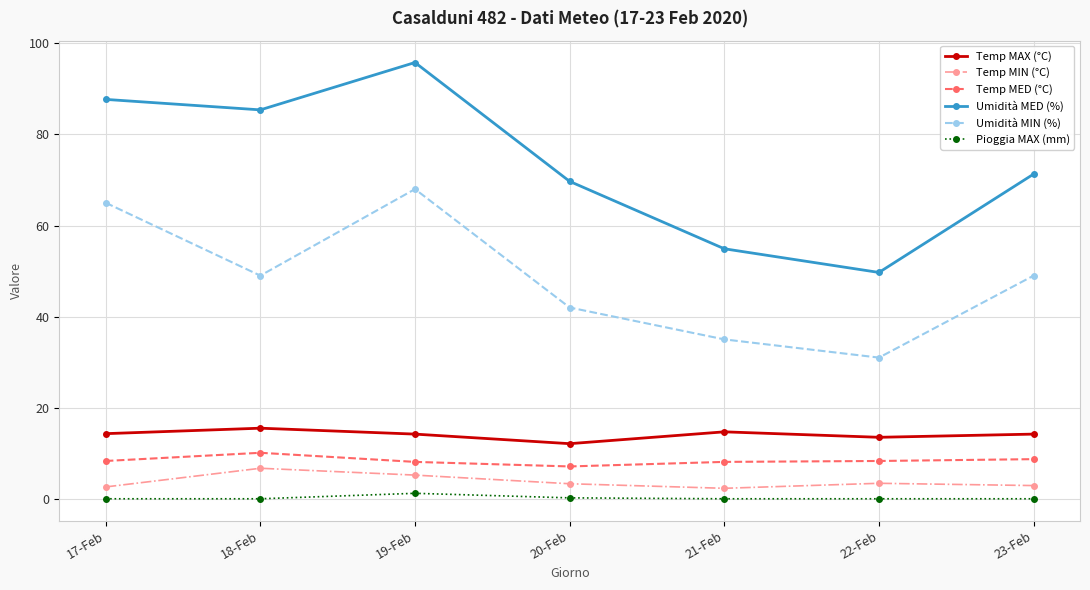

How many categories are shown in the chart?

7